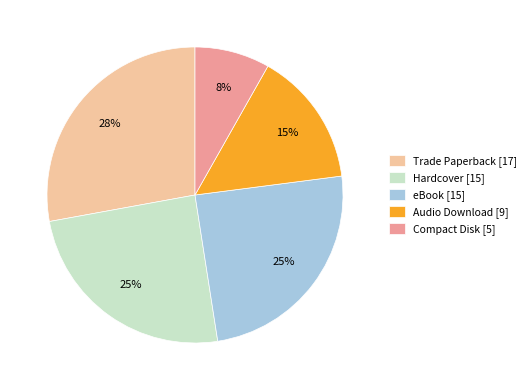

Does eBook represent more than half of the total?

No